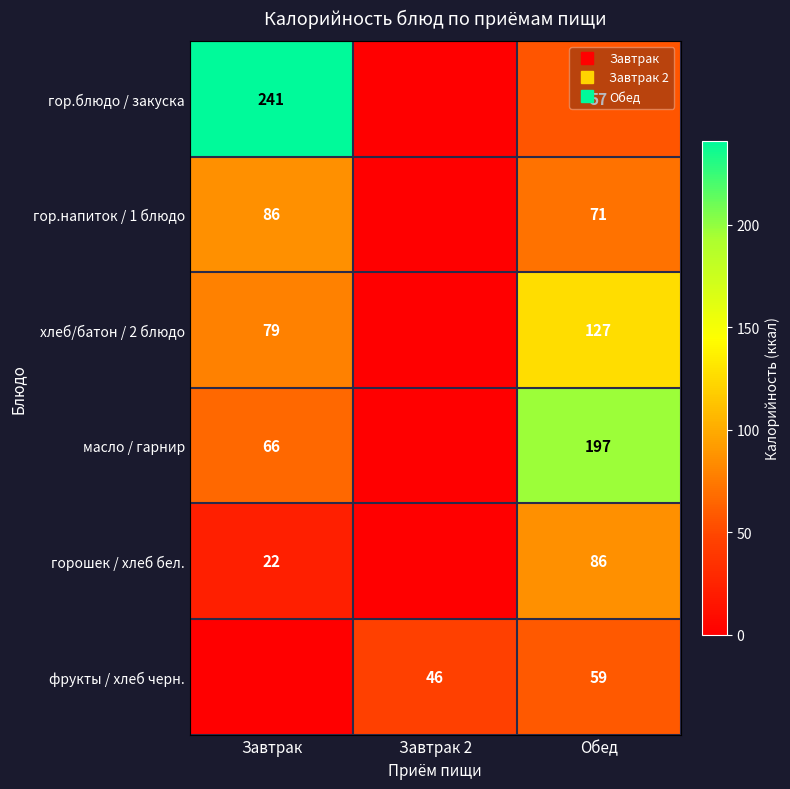

How many масло / гарнир values are between 0 and 197?

3